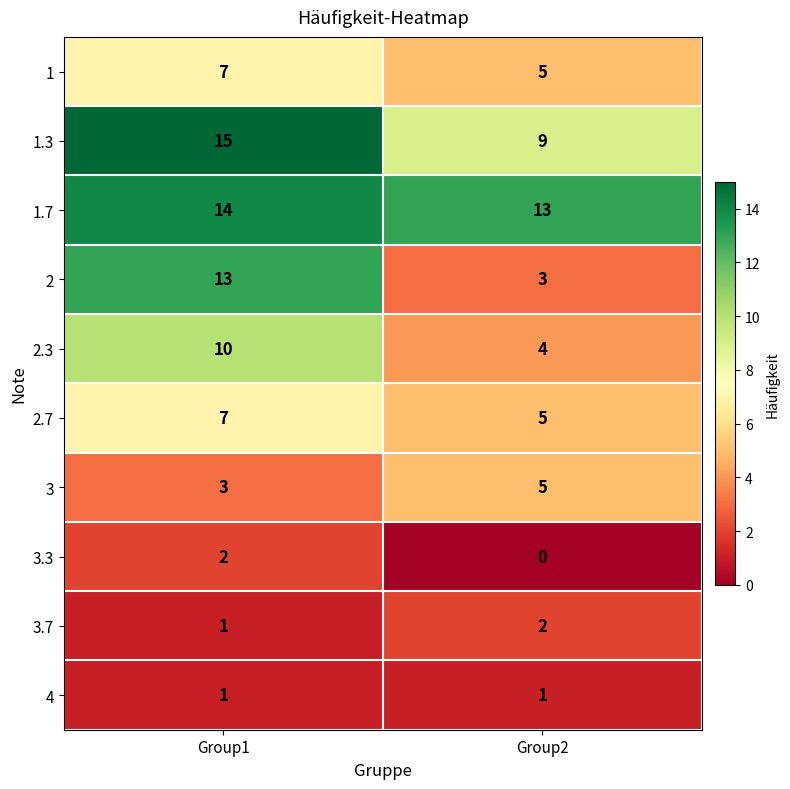

At which category does the chart reach its peak across all series?

Group1